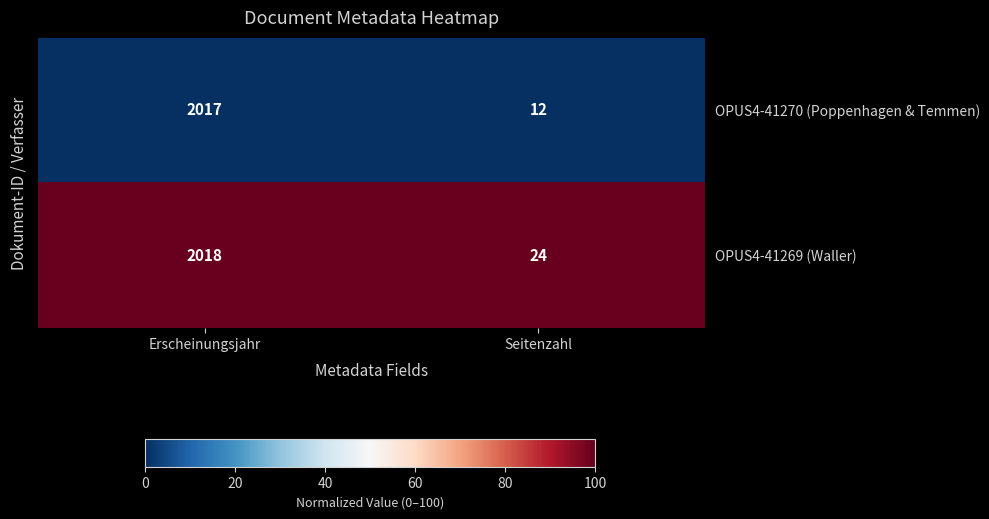

Reading left to right, transcribe all the data shown in this chart.

OPUS4-41270 (Poppenhagen & Temmen): 2017	12
OPUS4-41269 (Waller): 2018	24